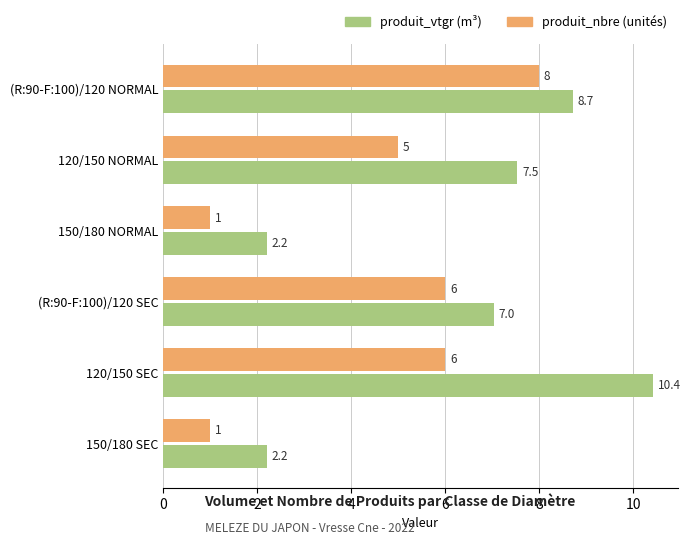

What is the minimum value shown in the chart?

1.0